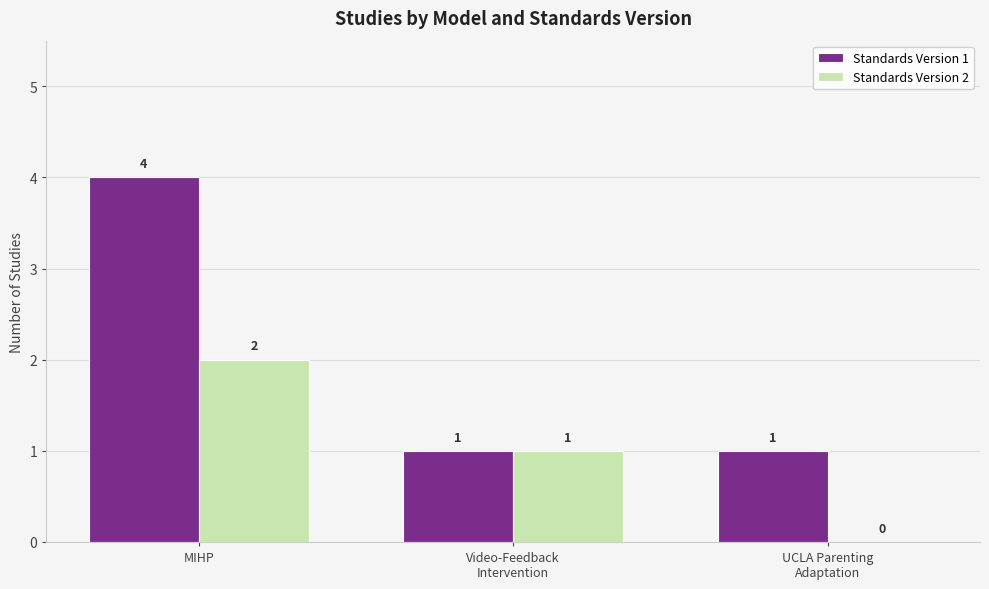

What is the highest value of the Standards Version 1 series?

4